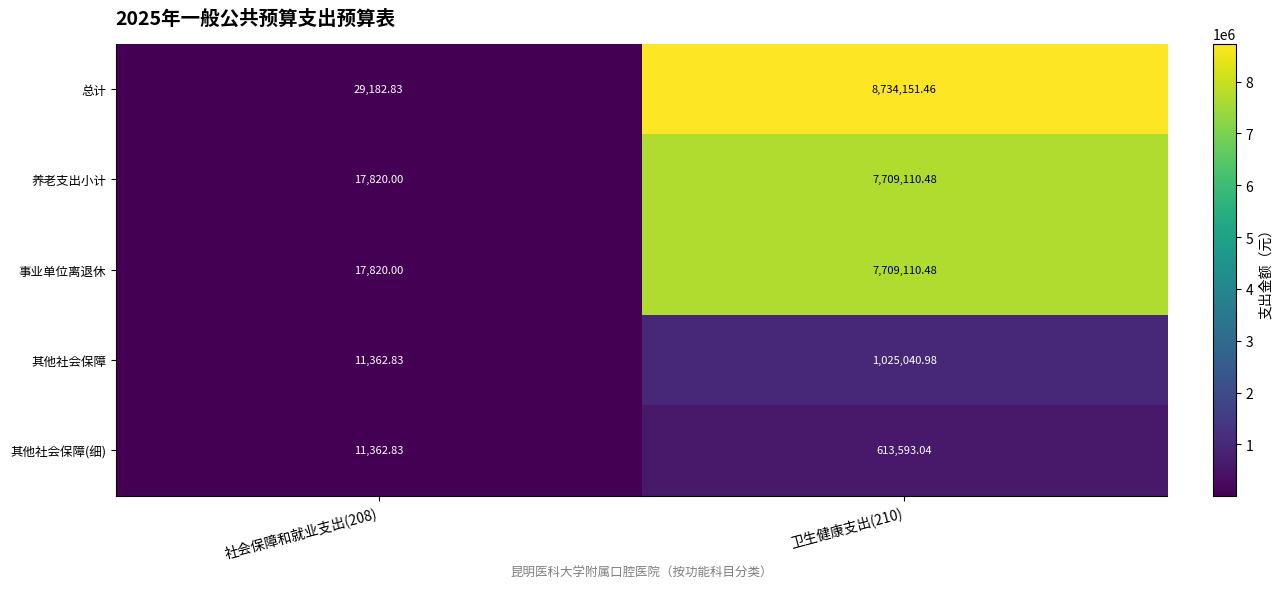

Which series has the largest range (max minus min)?

总计